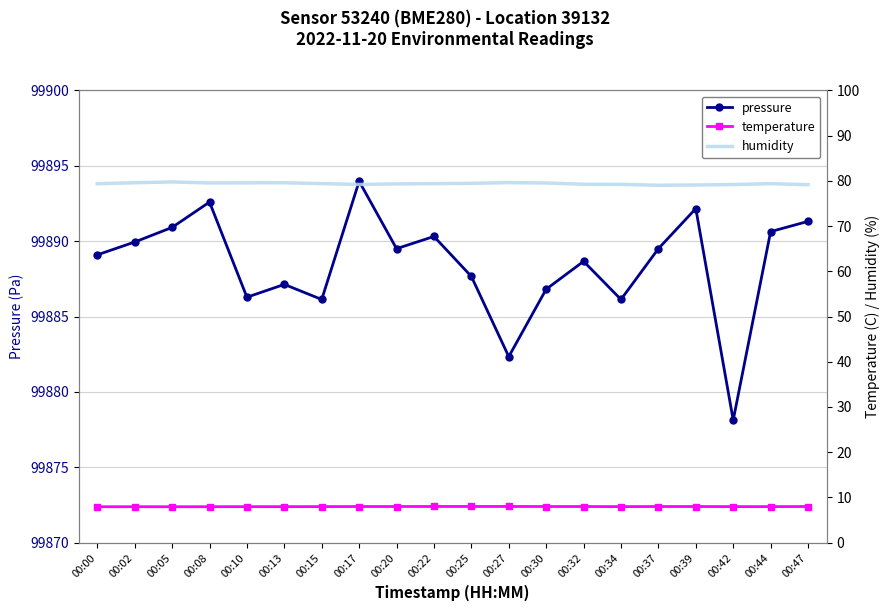

What is the difference between the humidity values at 00:15 and 00:34?

0.2